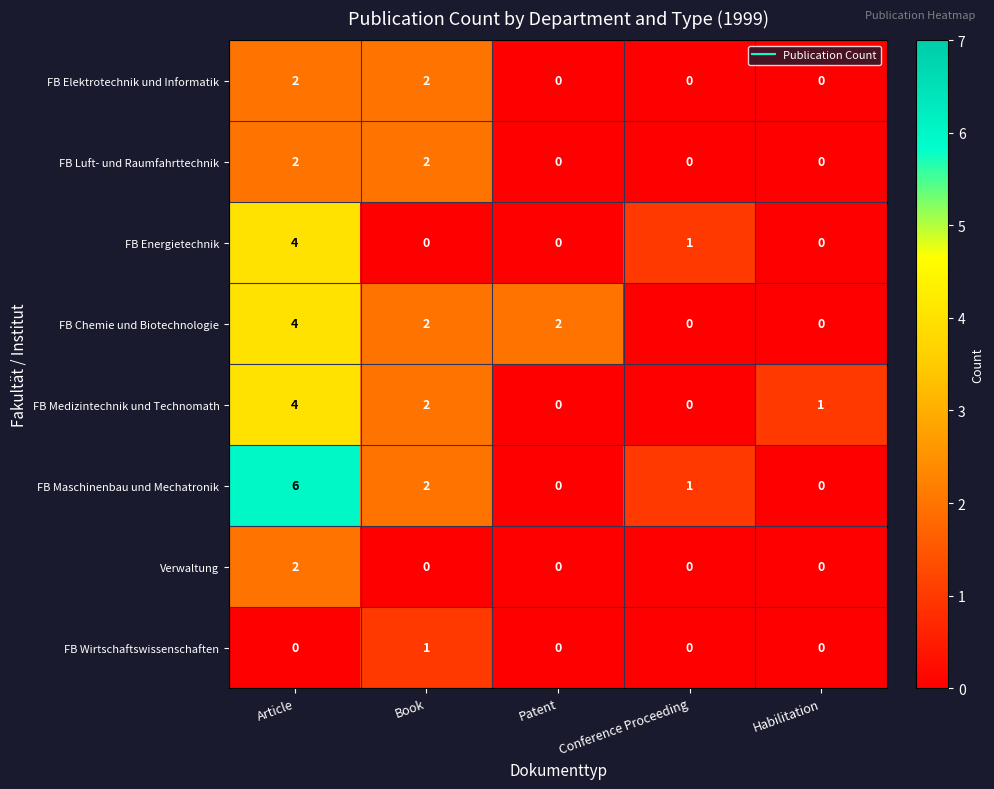

Is the value of FB Chemie und Biotechnologie at Patent greater than the value of FB Maschinenbau und Mechatronik at Habilitation?

Yes